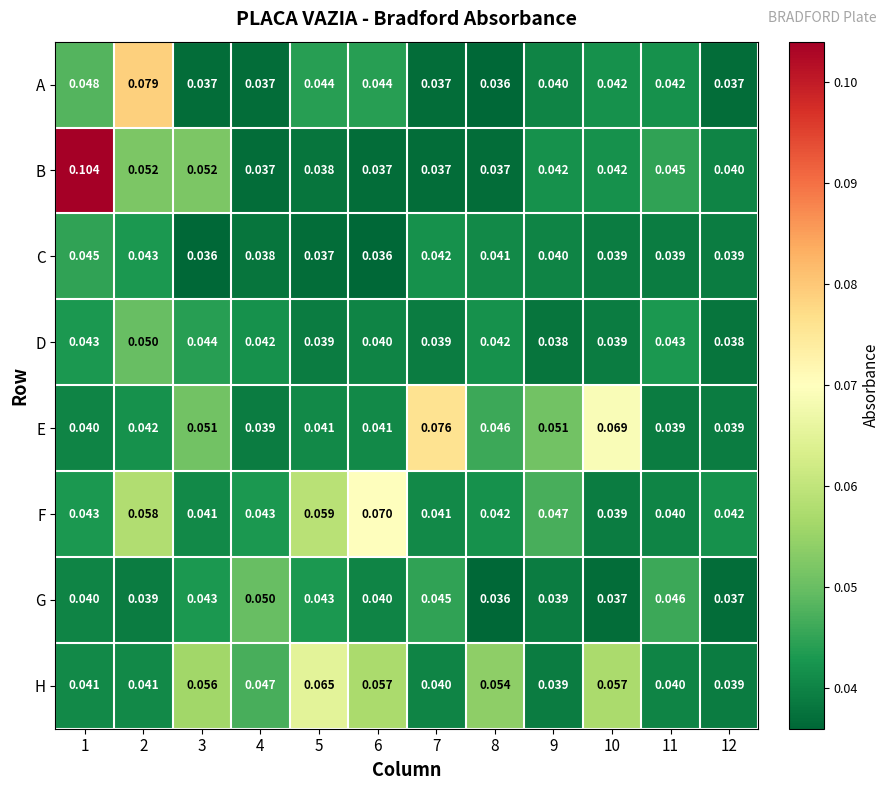

Which series has the largest total across all categories?

H